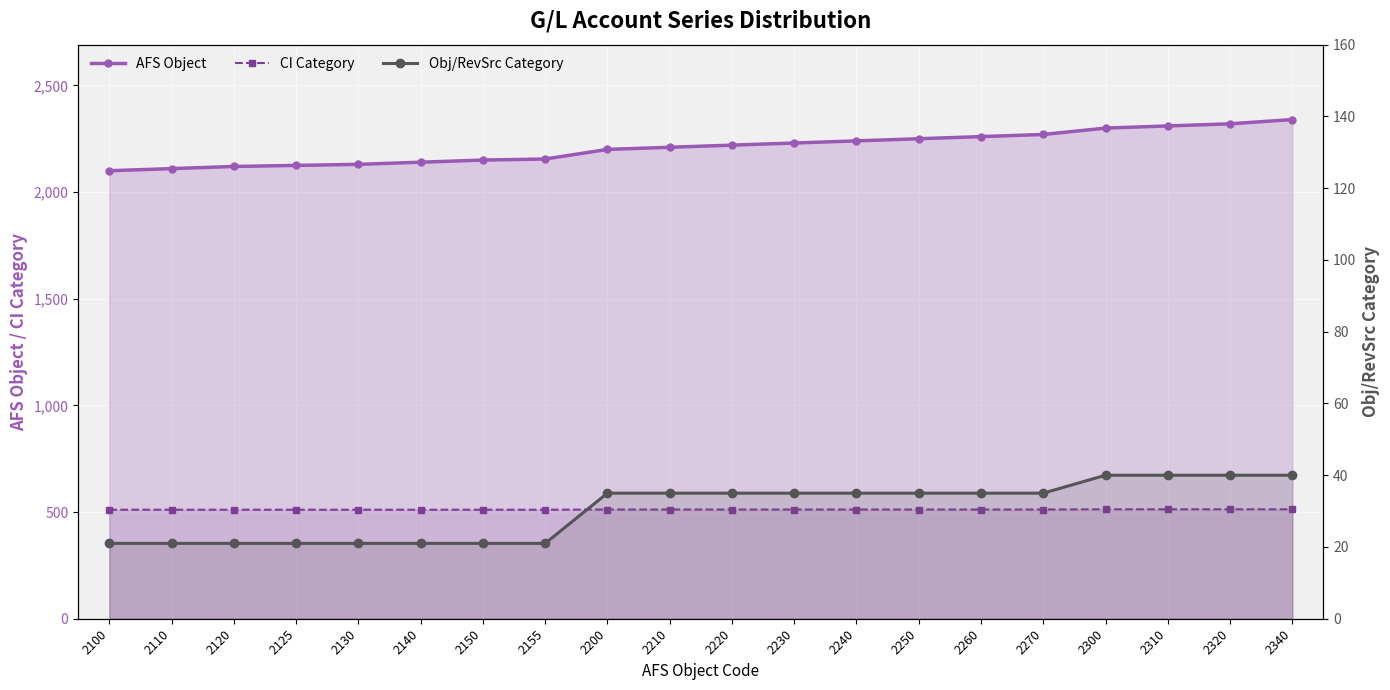

True or false: Obj/RevSrc Category and CI Category cross at least once.

False